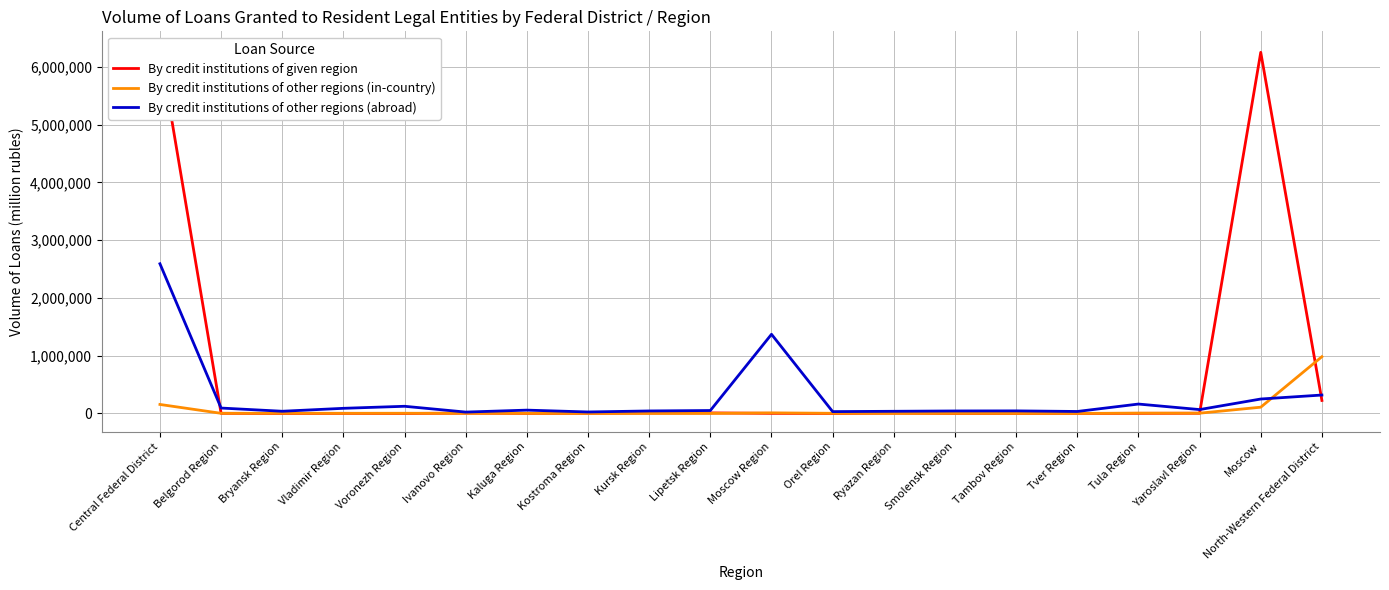

Rank the series by their average value, from lowest to highest.

By credit institutions of other regions (in-country), By credit institutions of other regions (abroad), By credit institutions of given region